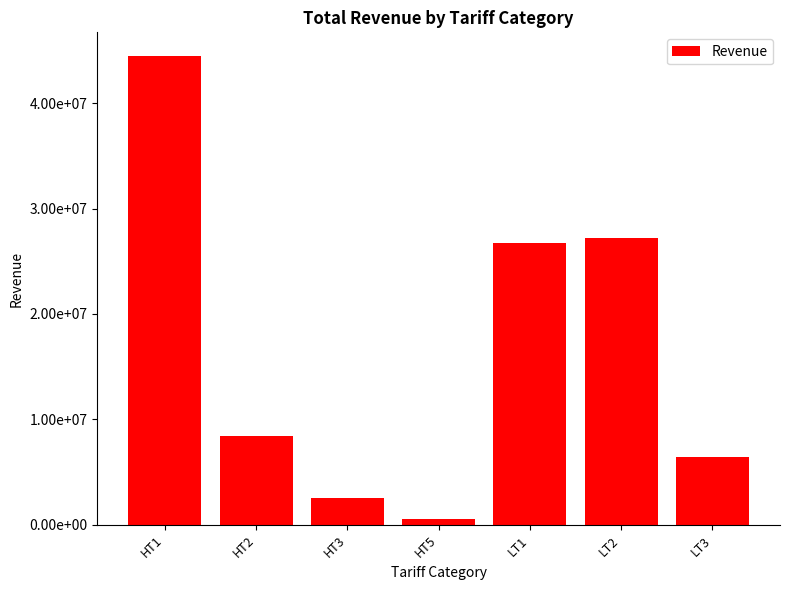

List the labels in order of value, largest first.

HT1, LT2, LT1, HT2, LT3, HT3, HT5